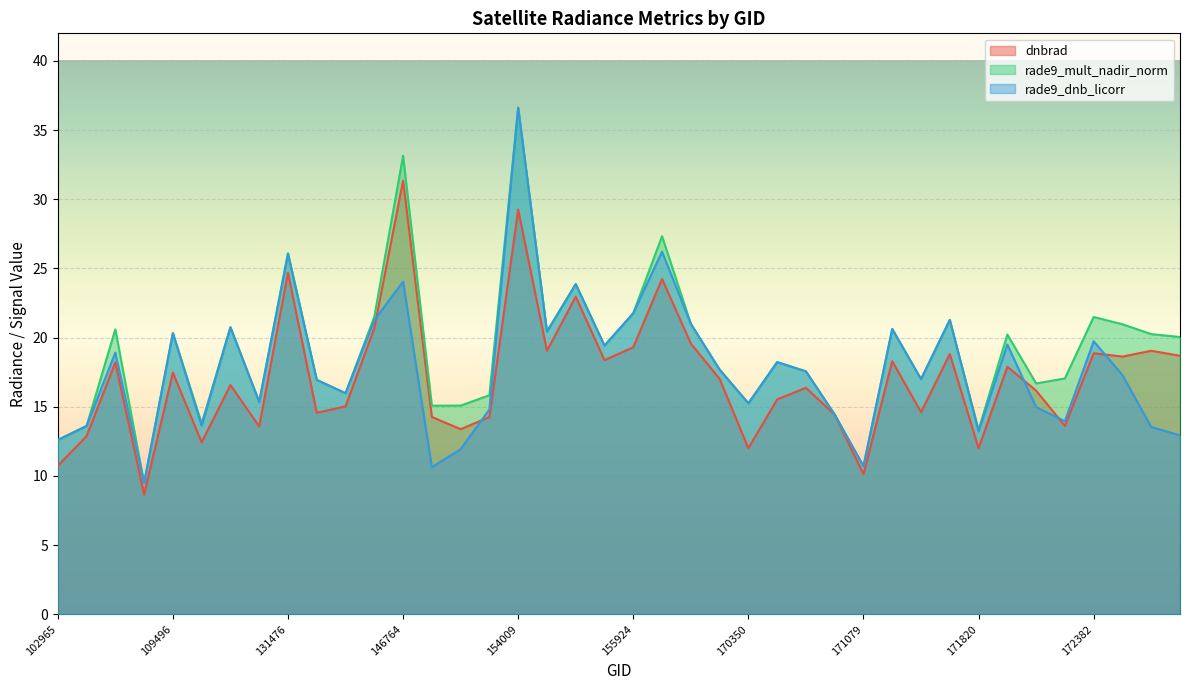

What value does the rade9_dnb_licorr series have at 121373?

15.4